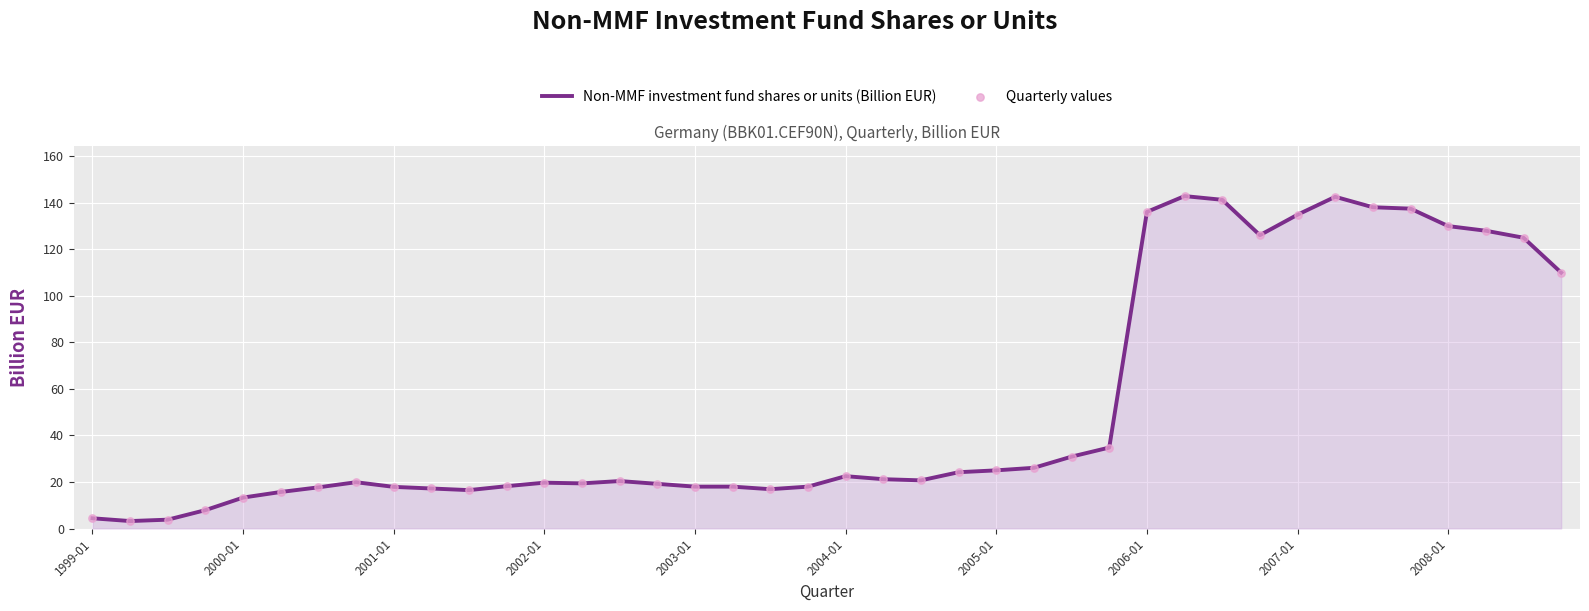

How many lines are shown in the chart?

1